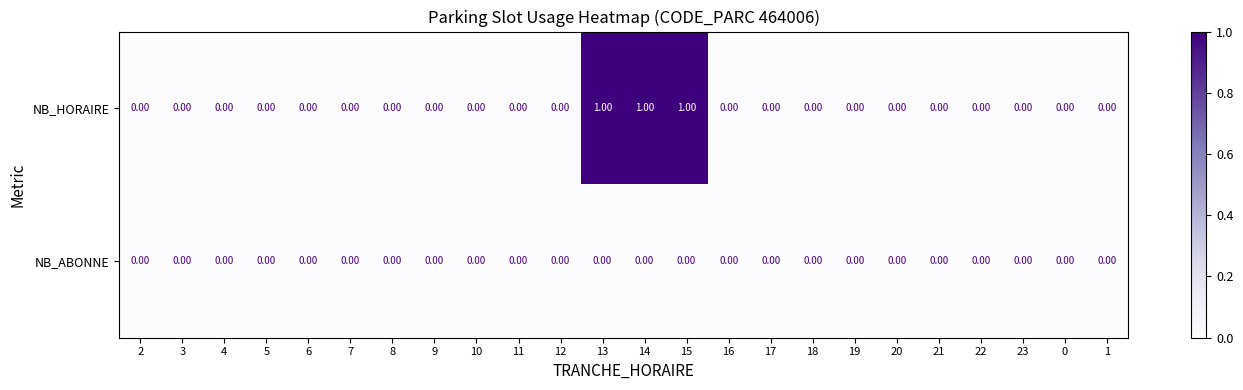

Which series has the largest total across all categories?

NB_HORAIRE